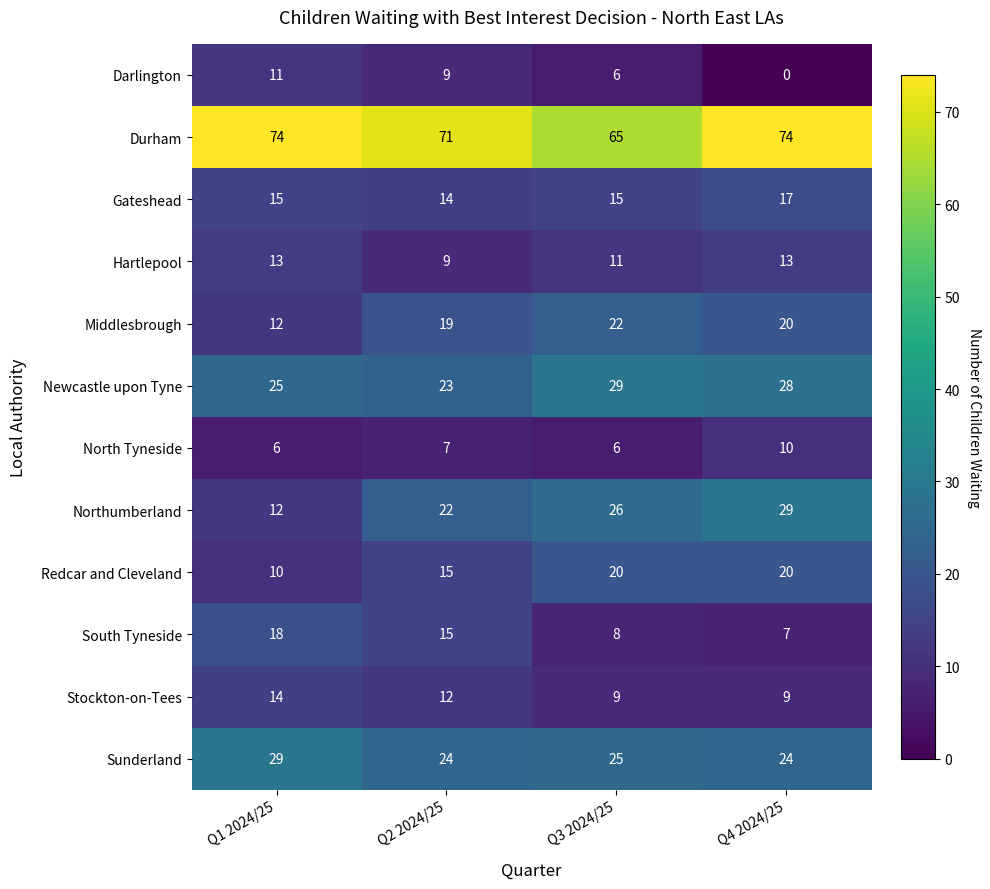

At which category is the sum across all series the highest?

Q4 2024/25